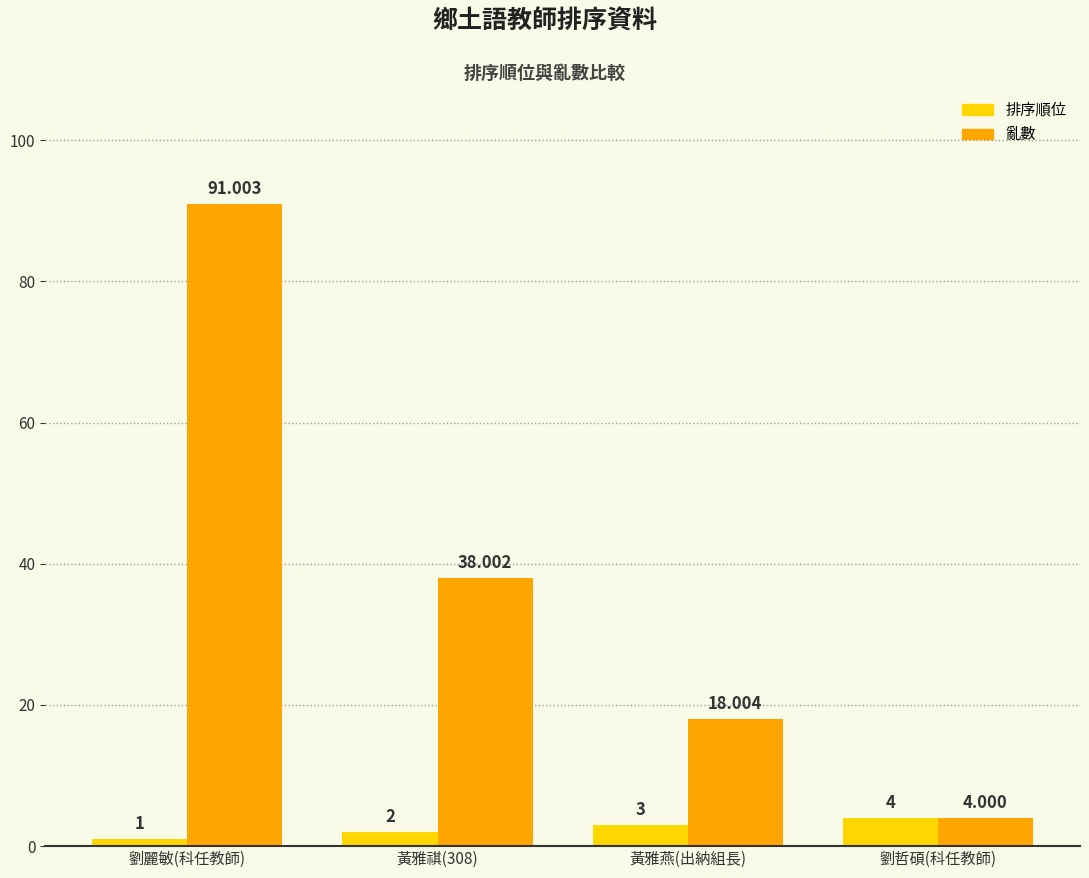

What are all the series names shown in the legend?

排序順位, 亂數